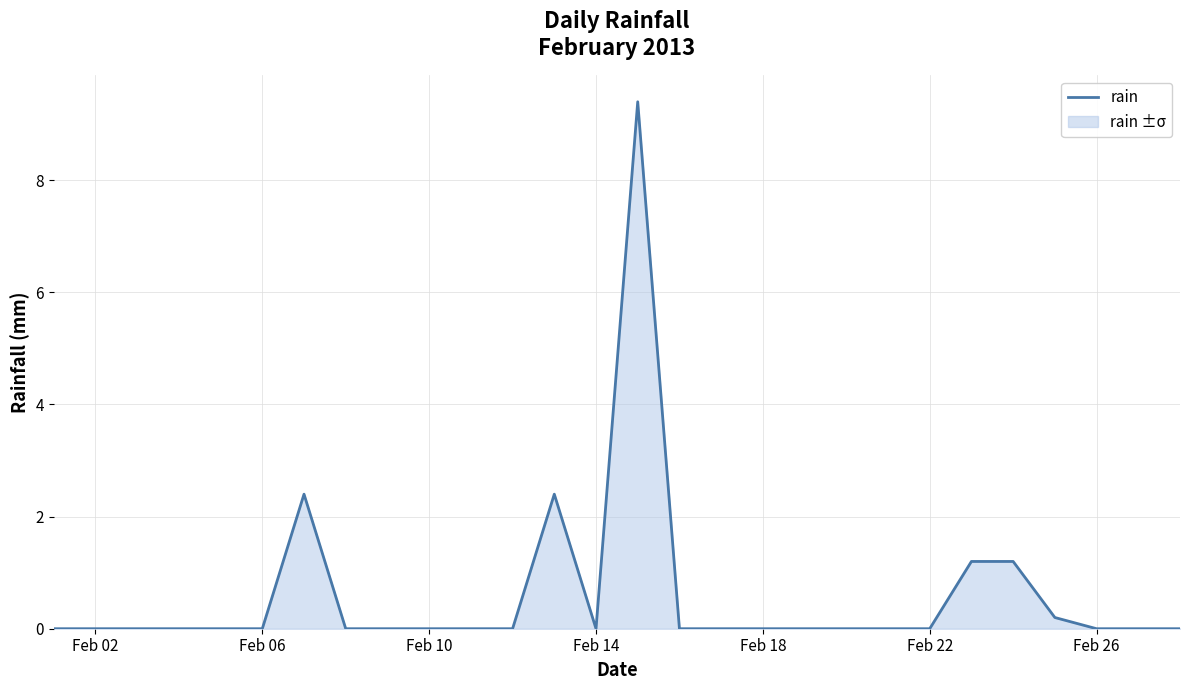

What is the maximum value shown in the chart?

9.4